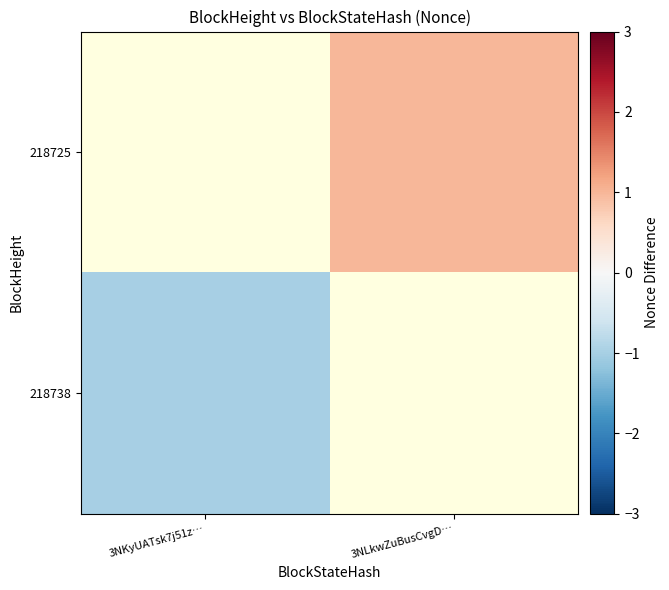

Is the value of 218738 at 3NKyUATsk7j51z… greater than the value of 218725 at 3NLkwZuBusCvgD…?

No